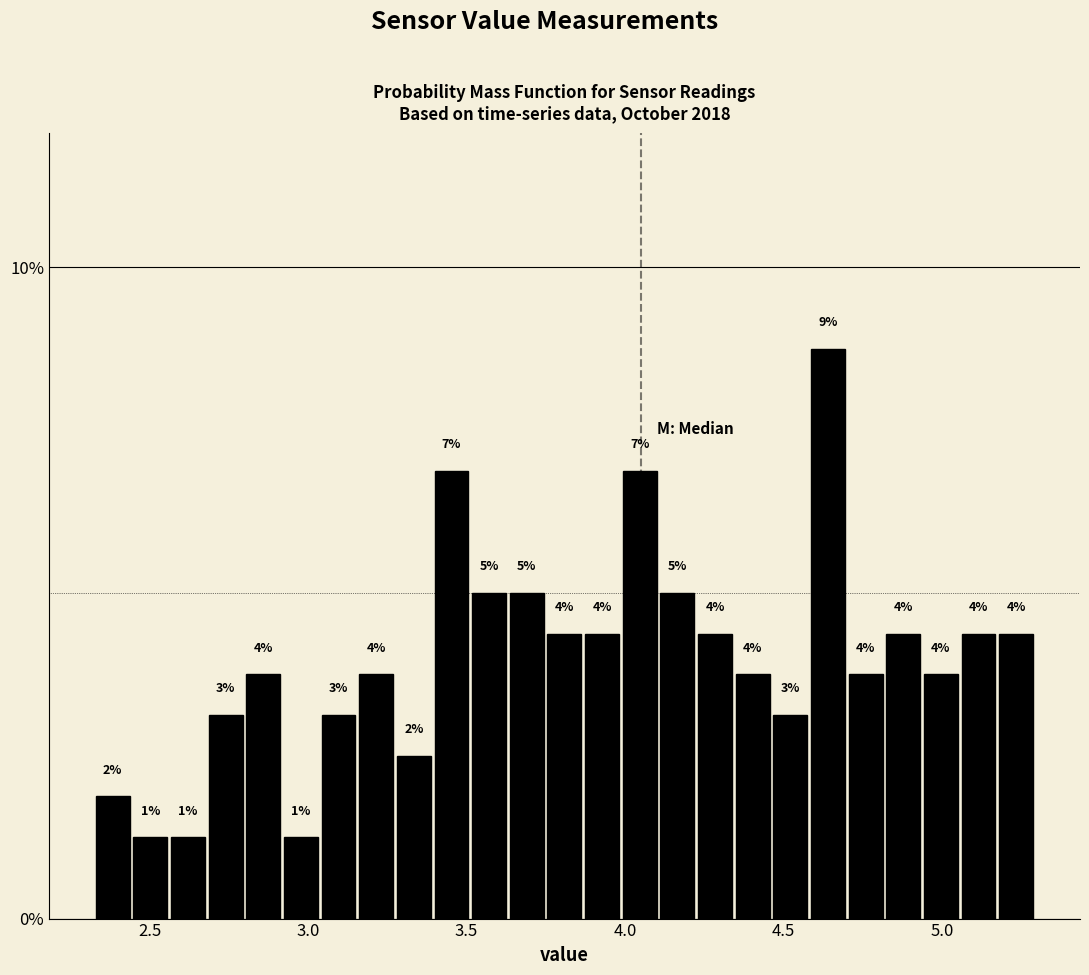

Around what value on the x-axis is the tallest bar? Give the approximate position of its centre, as read against the axis.

4.65